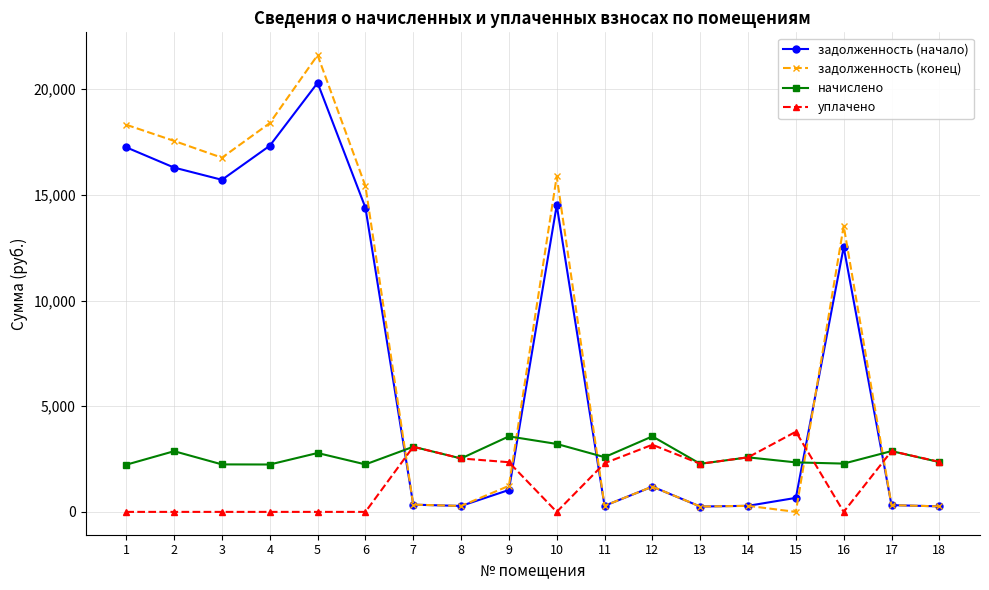

Does the chart have visible grid lines?

Yes